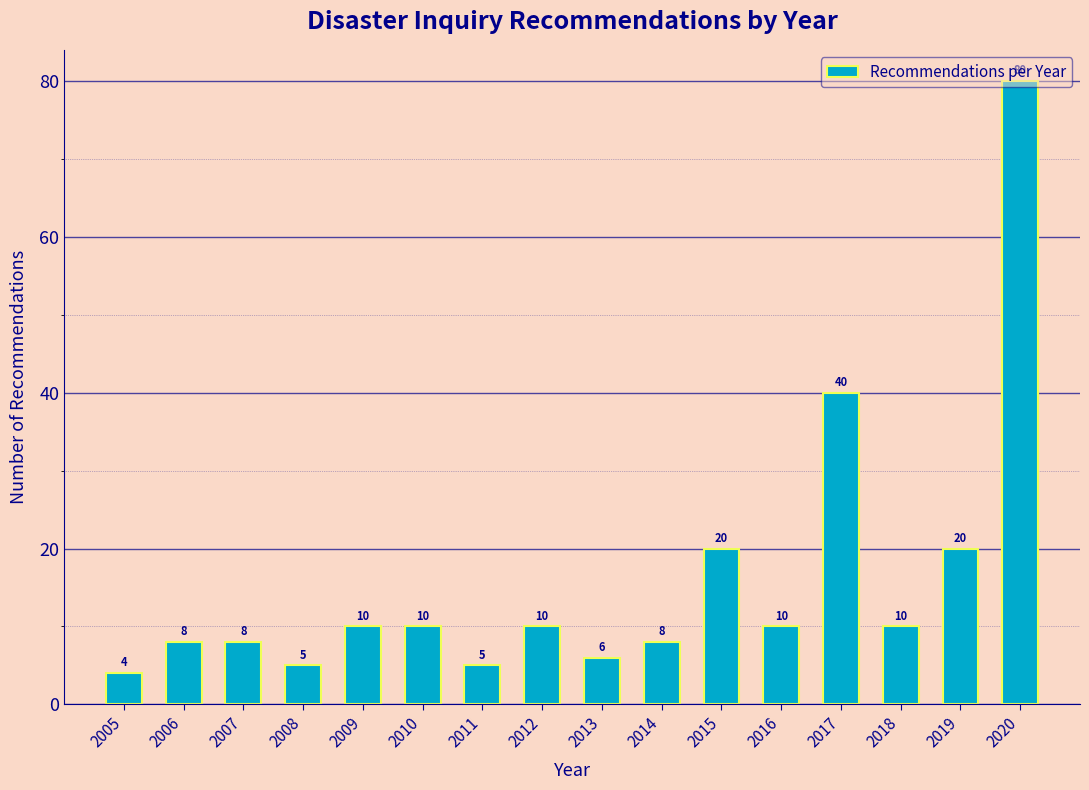

What is the change in value from 2019 to 2020?

+60